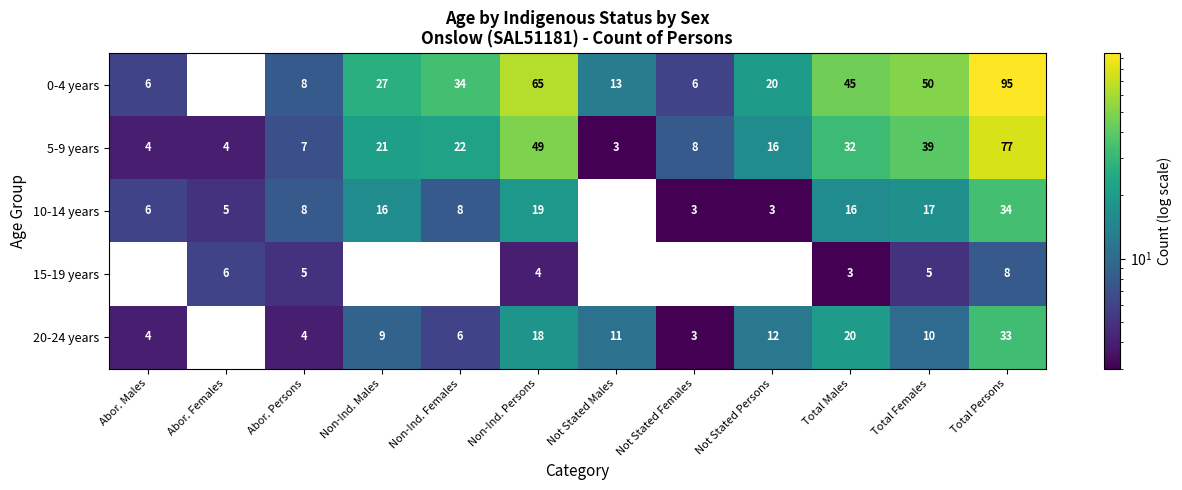

List the series in order of their peak value, lowest first.

15-19 years, 20-24 years, 10-14 years, 5-9 years, 0-4 years